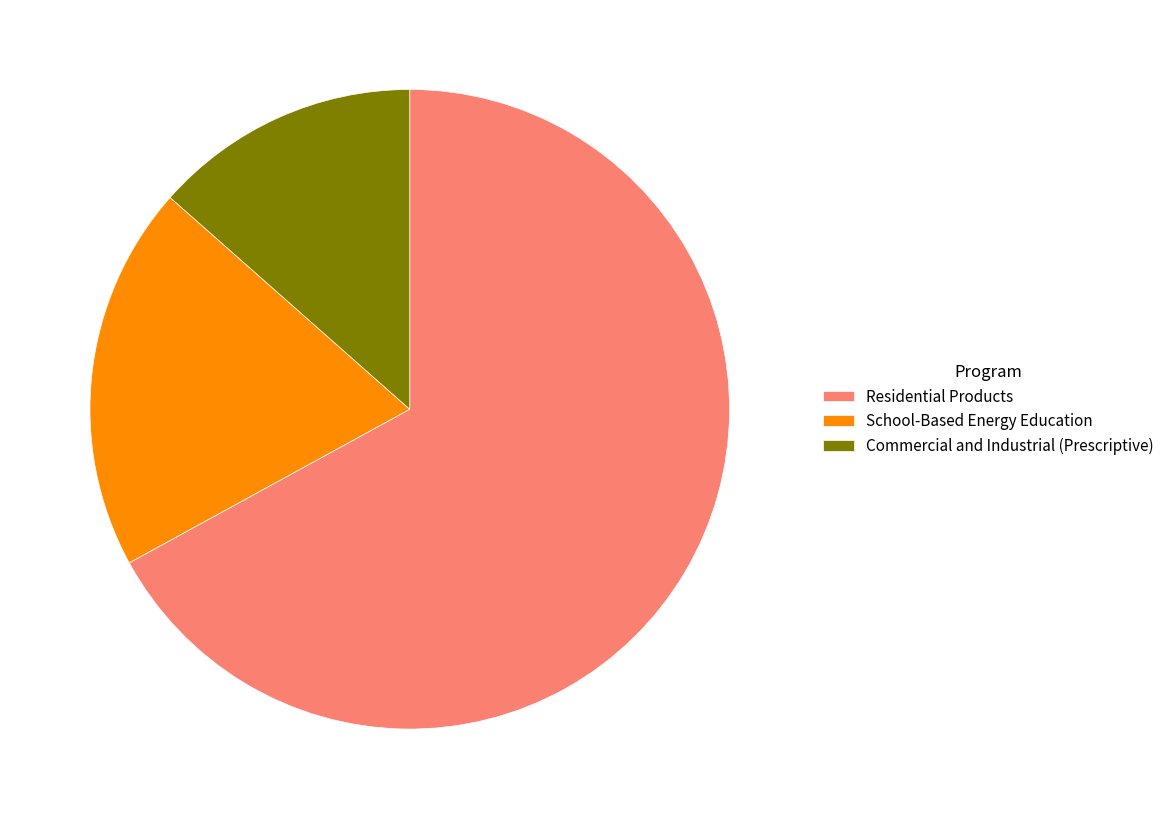

Between Commercial and Industrial (Prescriptive) and Residential Products, which is larger?

Residential Products